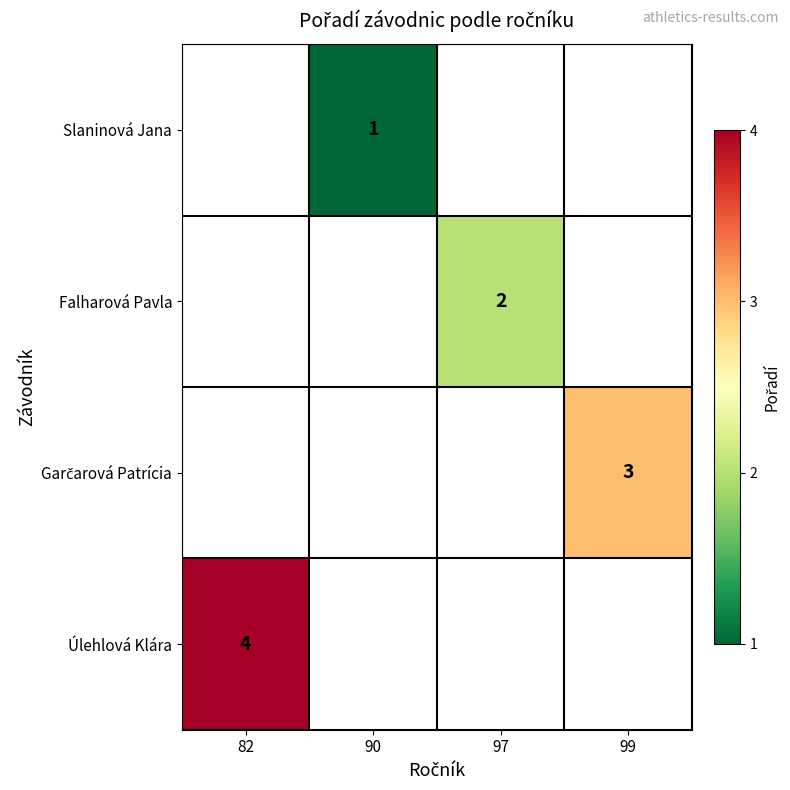

How many categories are shown in the chart?

4